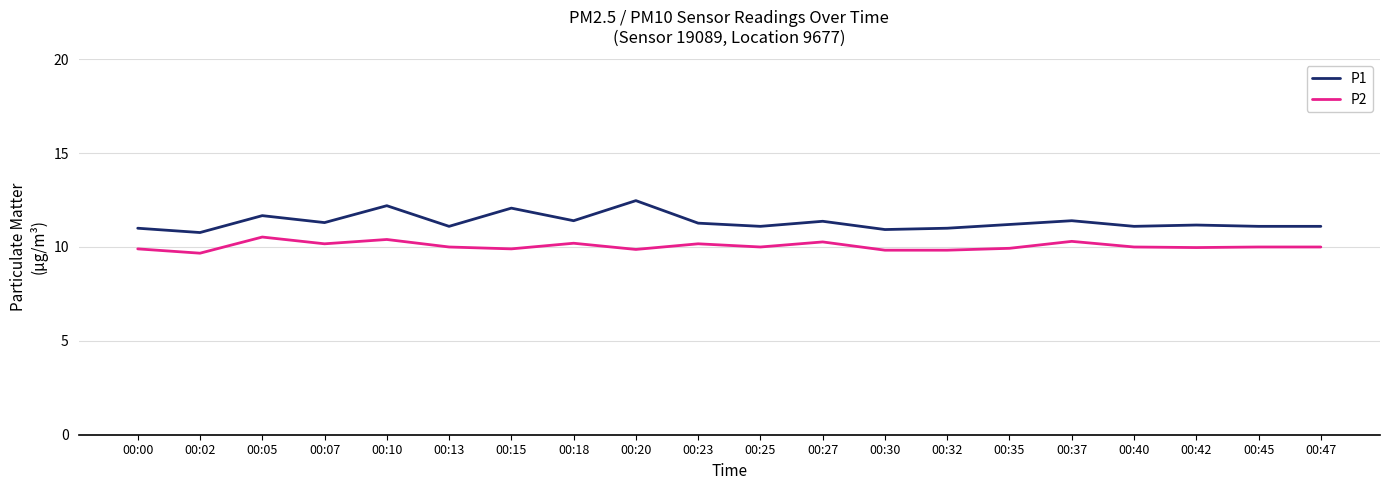

What is the difference between the highest and lowest values at 00:42?

1.2